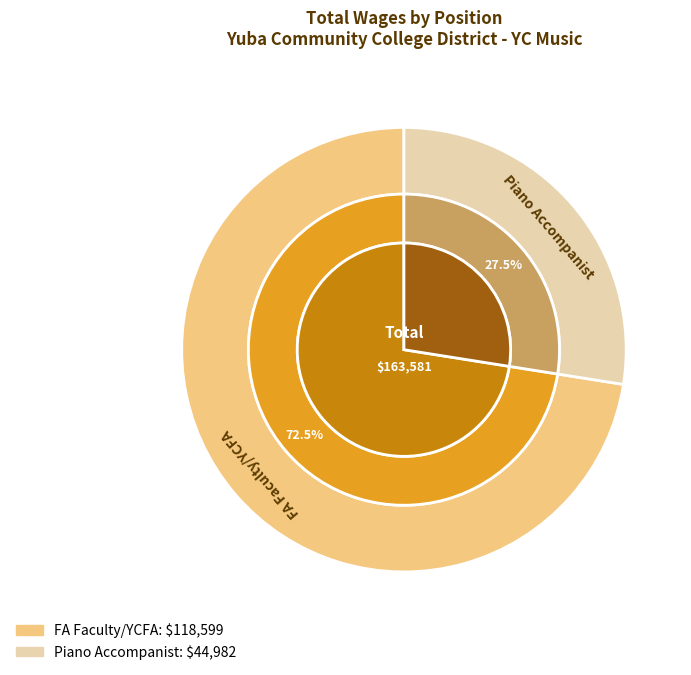

Is the sum of Piano Accompanist and FA Faculty/YCFA greater than half?

Yes